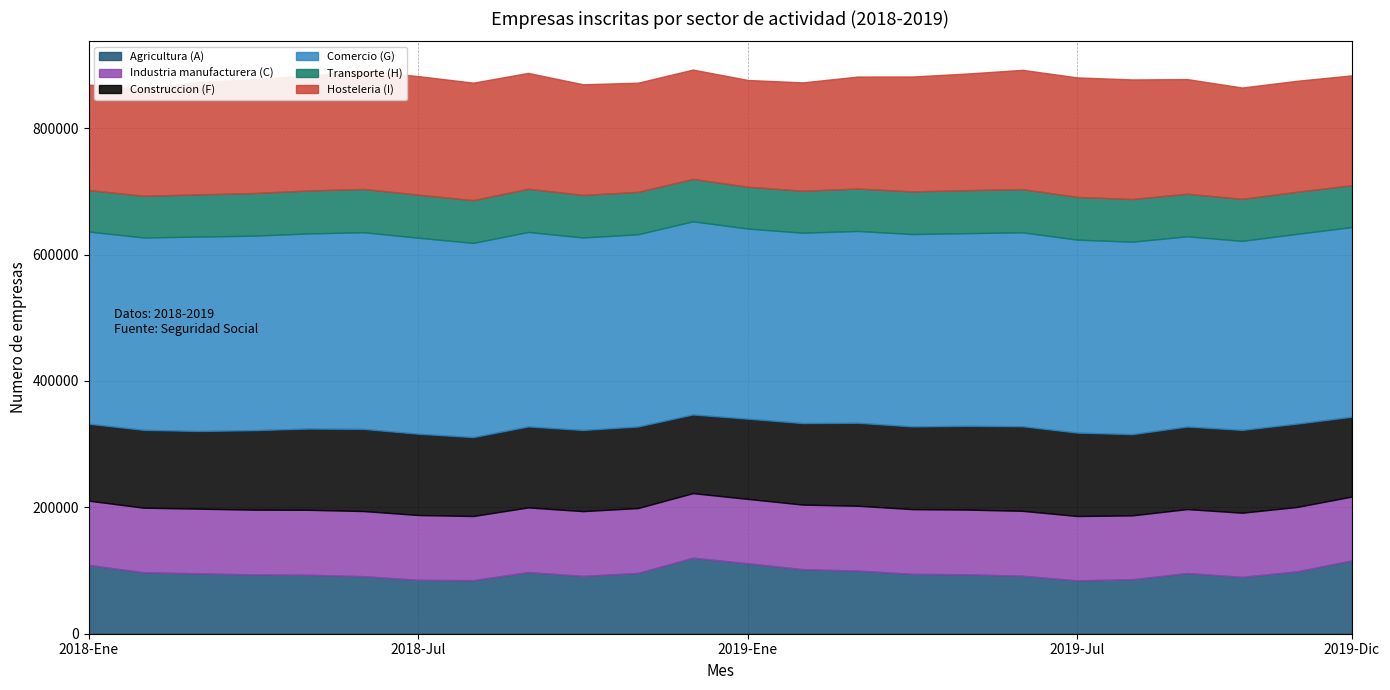

Reading right to left, list all the values displayed in this chart.

Agricultura (A): 116108	98677	89999	96046	86254	84390	91745	94041	94731	99903	102172	111457	120356	96211	91557	97502	84764	85299	91051	93316	93797	95511	97289	108793
Industria manufacturera (C): 100997	101894	101468	101179	101032	101871	102713	102372	102408	102601	102145	101881	102090	102639	102421	102367	101483	102536	103069	102779	102505	102382	102134	101745
Construccion (F): 126261	131888	131050	130608	128500	131963	133811	132578	130881	131322	128970	126883	124484	129058	128405	128113	124889	128608	129972	128590	125771	122934	123180	121683
Comercio (G): 300159	300303	299128	301053	304589	305335	306918	304912	304401	303535	301278	300884	305701	304189	304681	307767	307272	310189	311274	308724	307831	307629	304430	304164
Transporte (H): 66219	66640	66493	67442	67560	67728	68332	68058	67544	67136	66482	66270	67078	67090	67311	68418	67703	68145	68483	68016	67439	66766	65997	65701
Hosteleria (I): 173829	175569	176198	181344	189171	189023	188787	184539	181776	177129	171389	168899	173022	172769	175085	183265	185895	187615	186979	181819	180265	177883	169018	166854